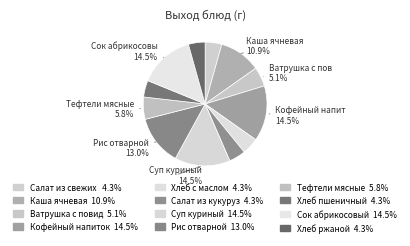

How many slices are in this pie chart?

12